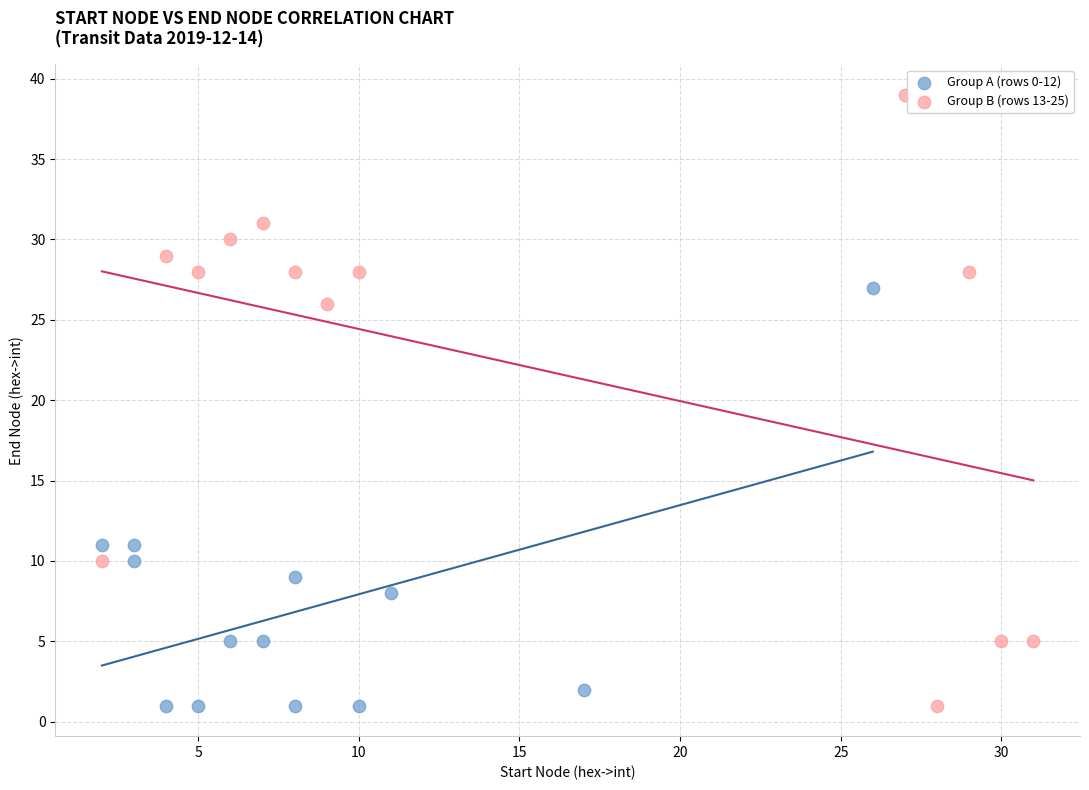

Which series has the widest spread of Y values?

Group B (rows 13-25)